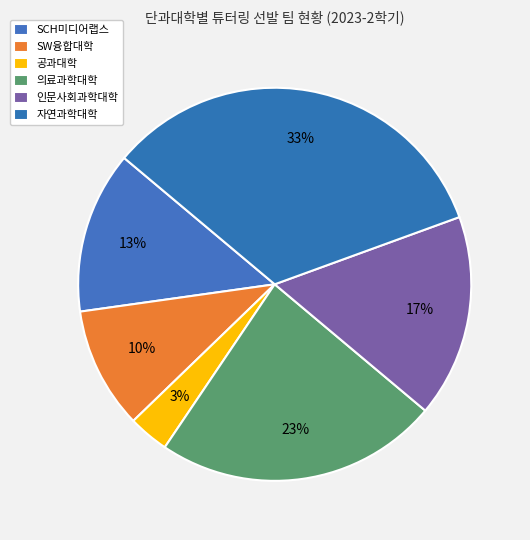

How many slices are in this pie chart?

6